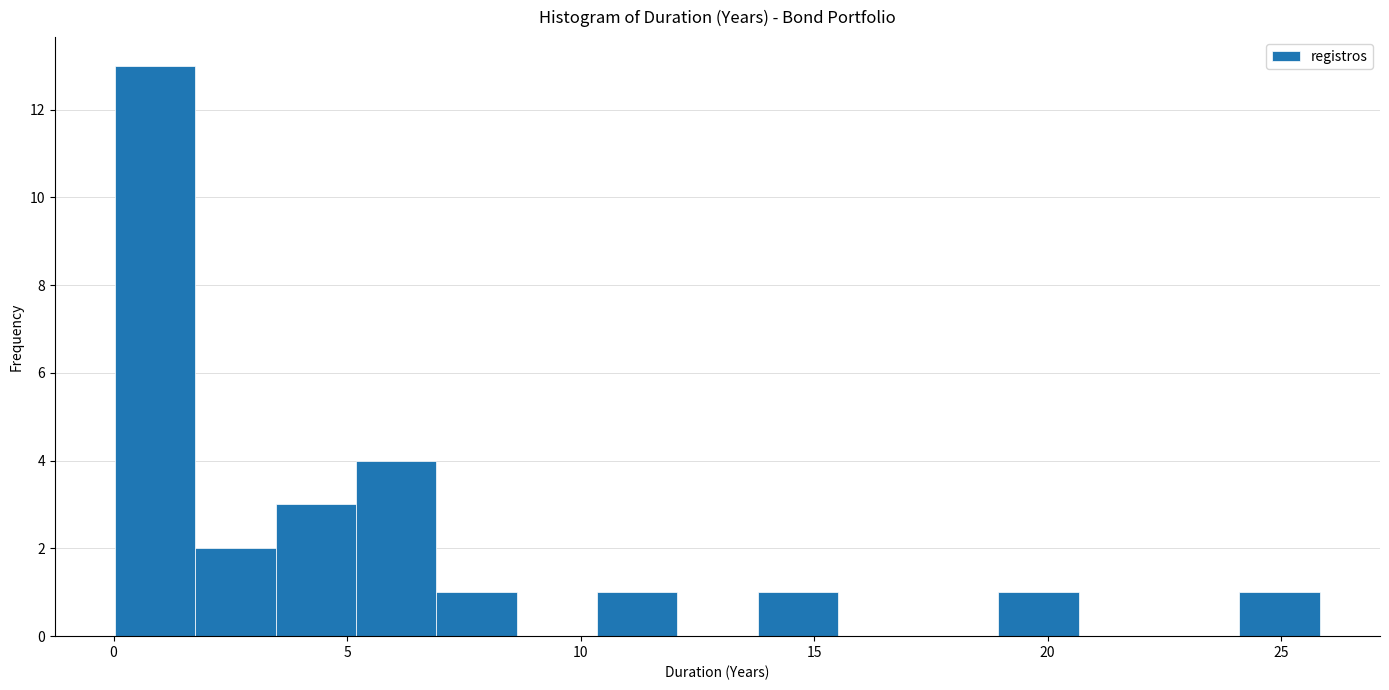

Around what value on the x-axis is the tallest bar? Give the approximate position of its centre, as read against the axis.

1.0